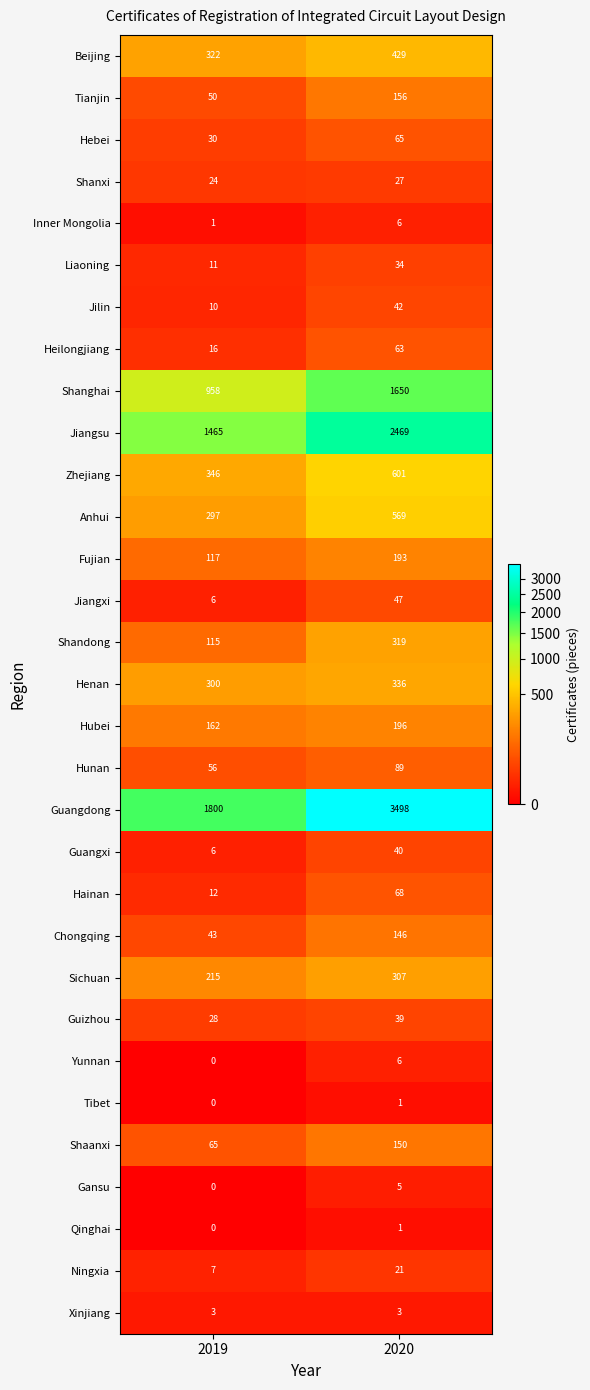

What is the total value across all series at 2019?

6465